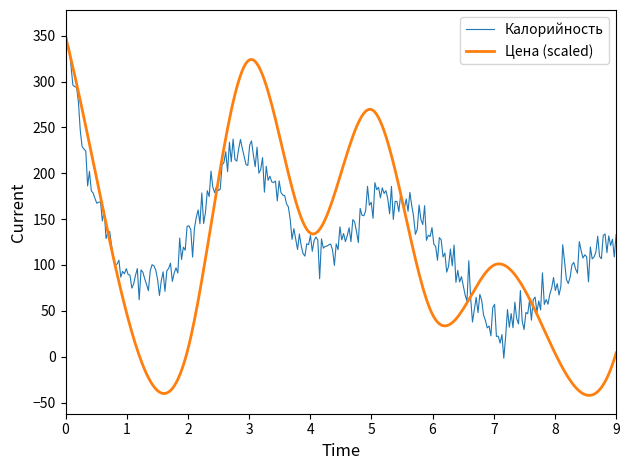

Which series has the widest spread of values?

Цена (scaled)